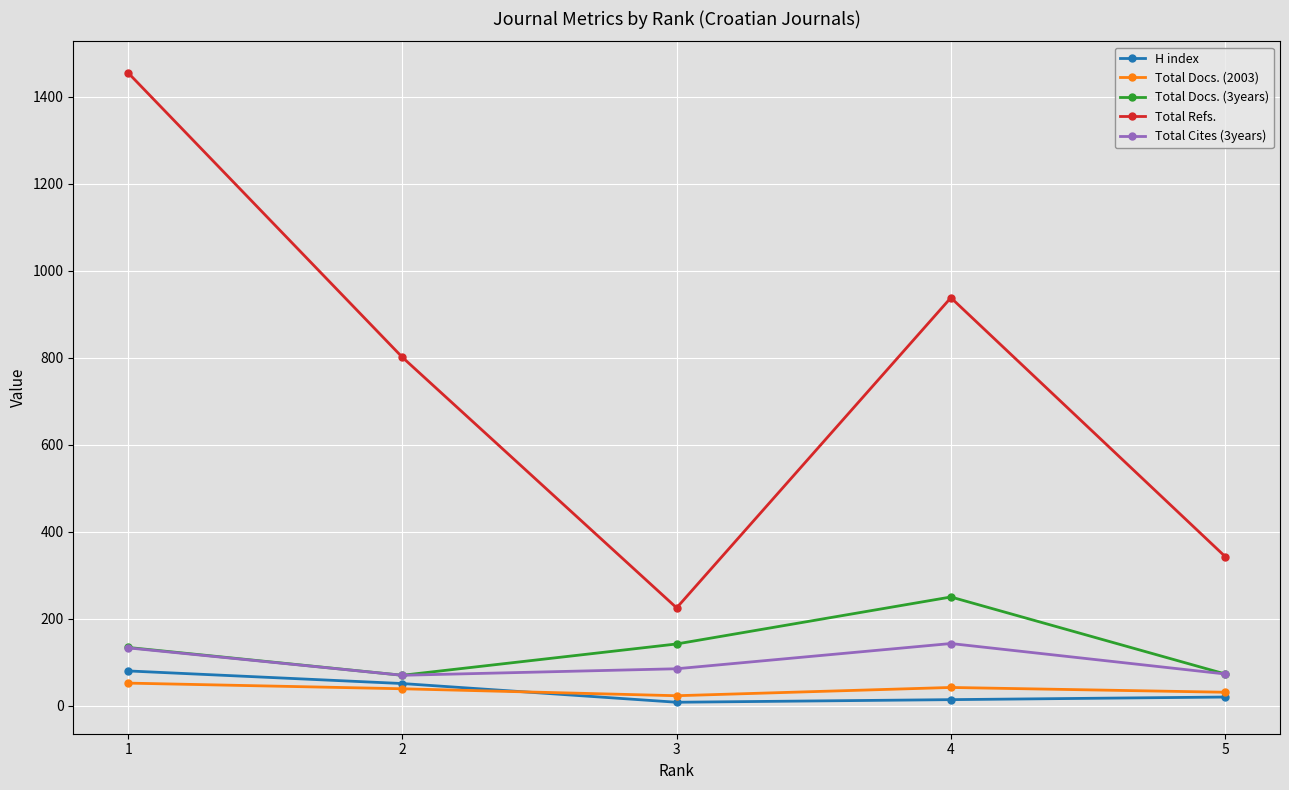

Is this an area chart (filled region under the line)?

No